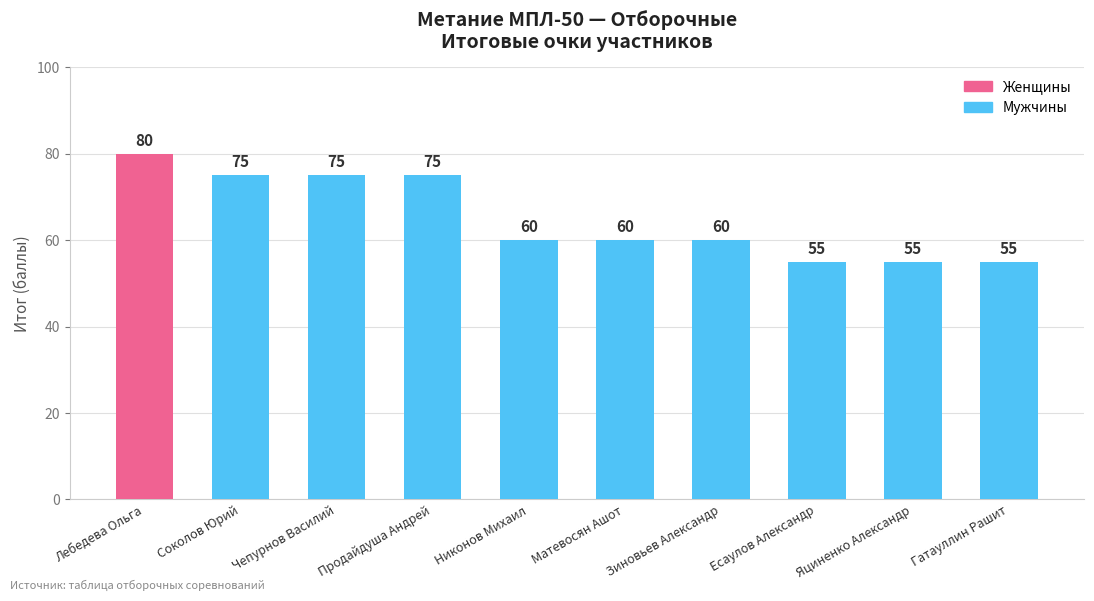

The value at Соколов Юрий is 75. True or false?

True